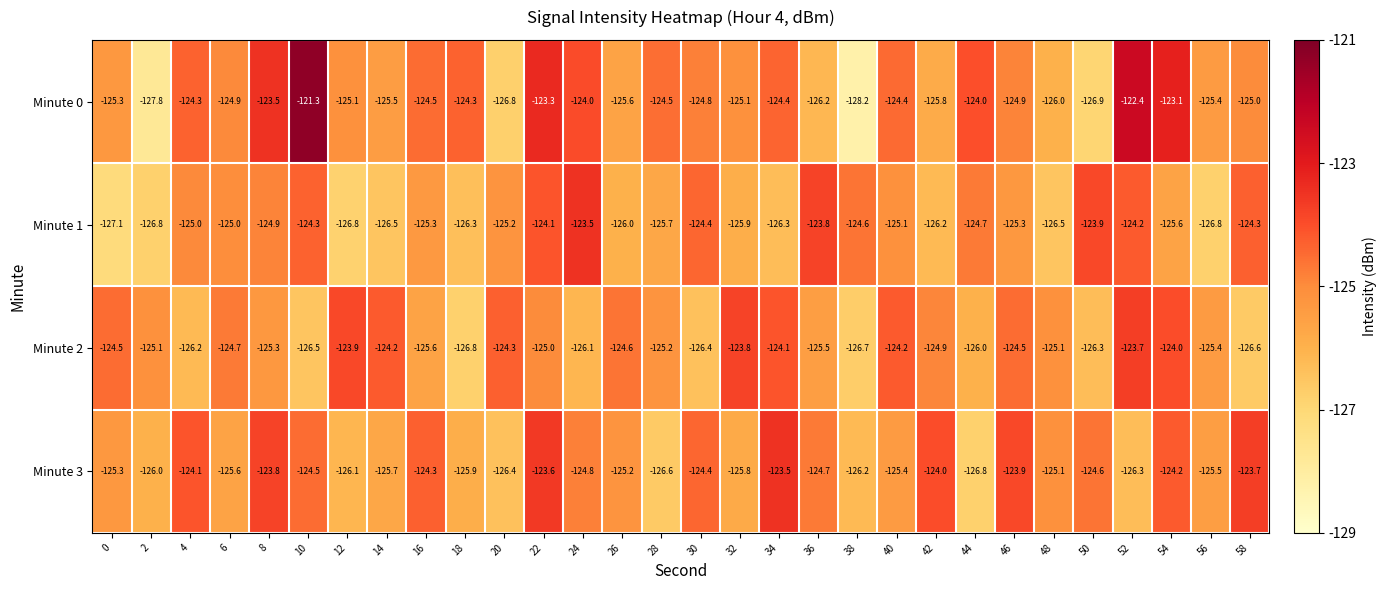

Rank the series by their average value, from highest to lowest.

Minute 0, Minute 3, Minute 2, Minute 1